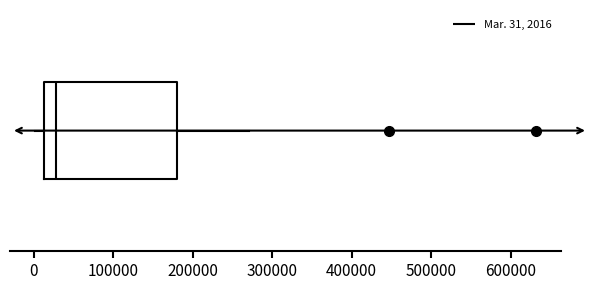

Read this box plot against the x-axis: the position of the median line, the range covered by the box, and the ends of both whiskers. The values are not printed on the chart, so give them approximately, as read against the axis.

median 30000, box 10000 to 180000, whiskers 0 to 270000